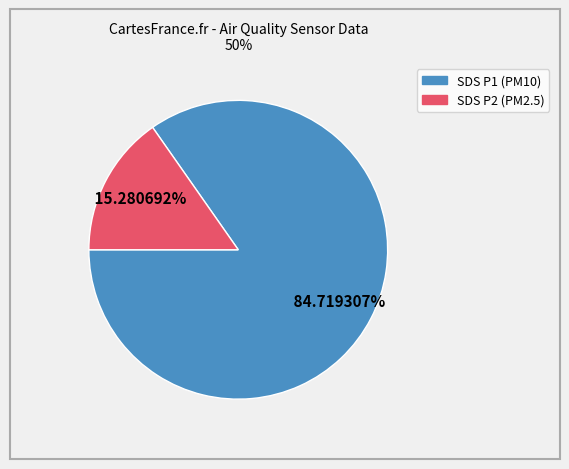

Which category accounts for the majority?

SDS_P1